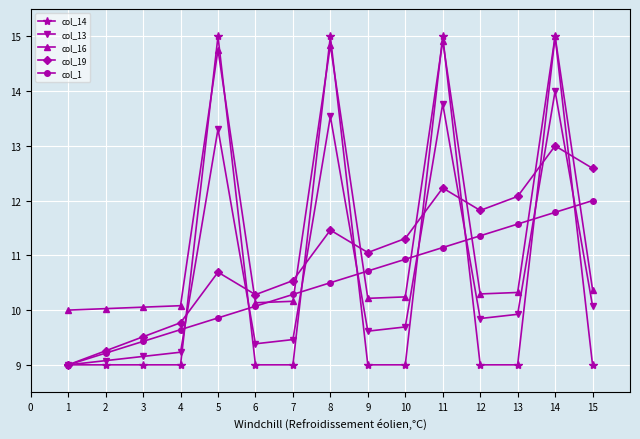

Where is the first local maximum for col_19?

5